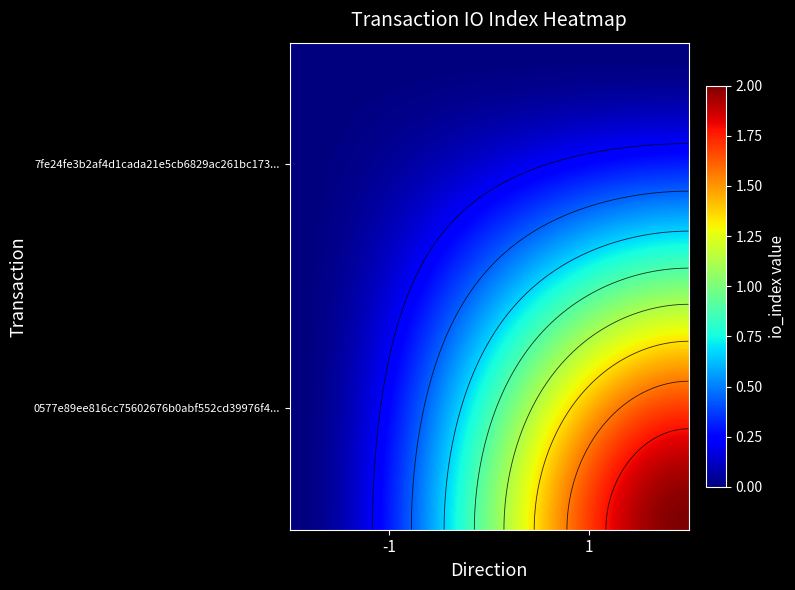

Rank the series by their maximum value, from lowest to highest.

7fe24fe3b2af4d1cada21e5cb6829ac261bc173, 0577e89ee816cc75602676b0abf552cd39976f4